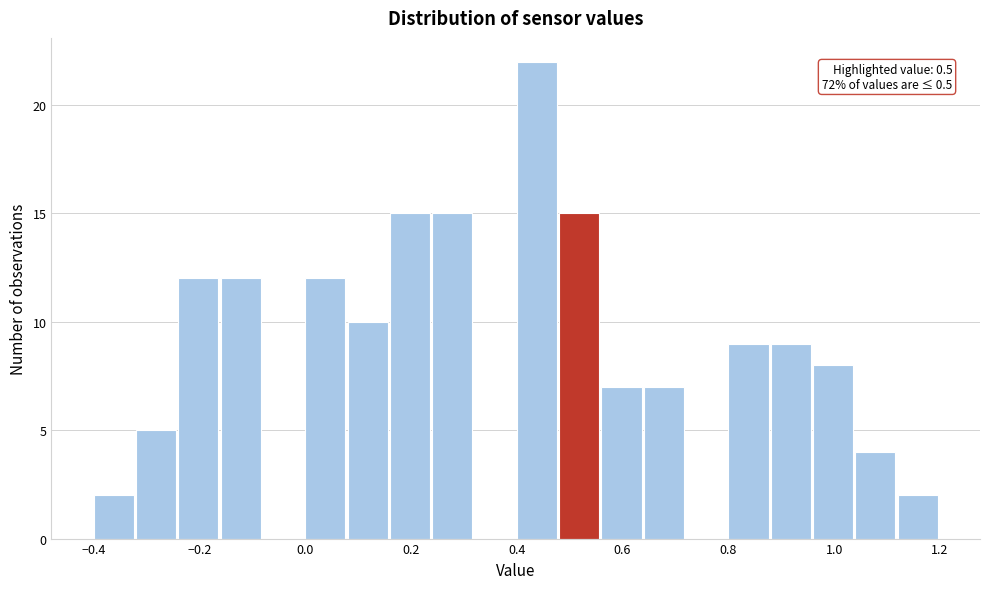

Over which range of the x-axis is the bar tallest?

0.40 to 0.48